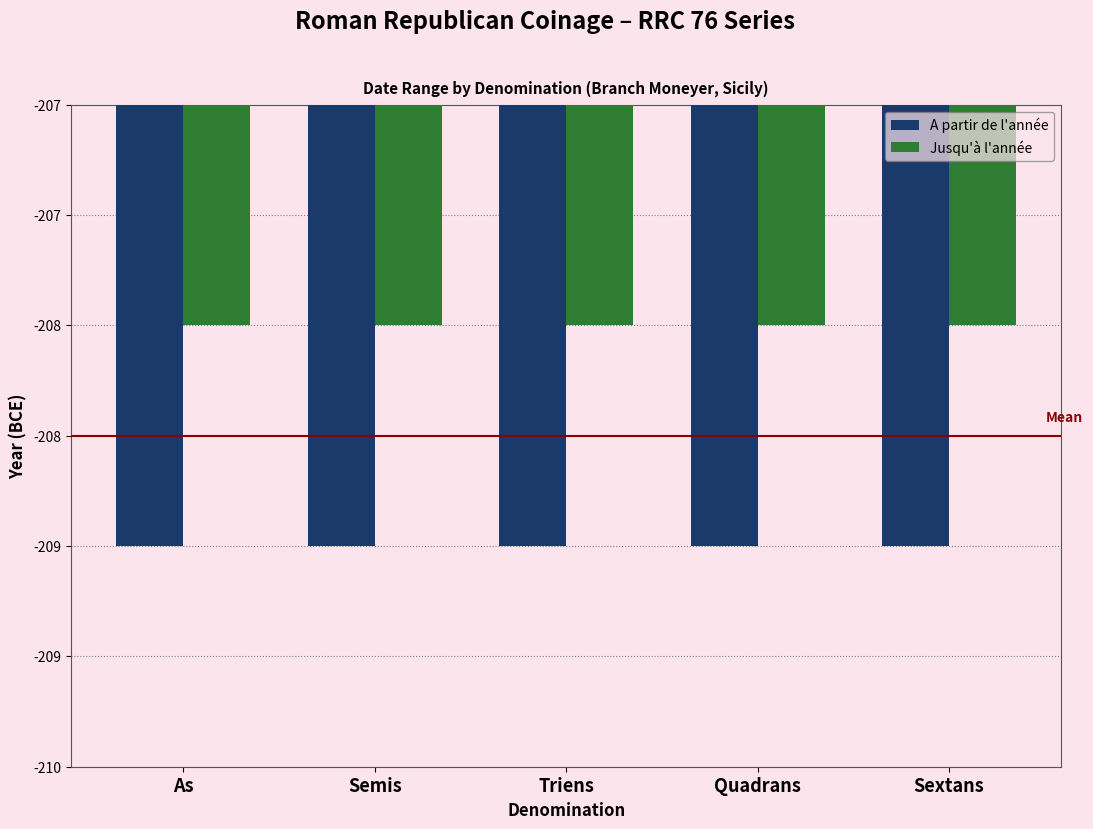

What is the spread (max minus min) of values at Sextans?

1